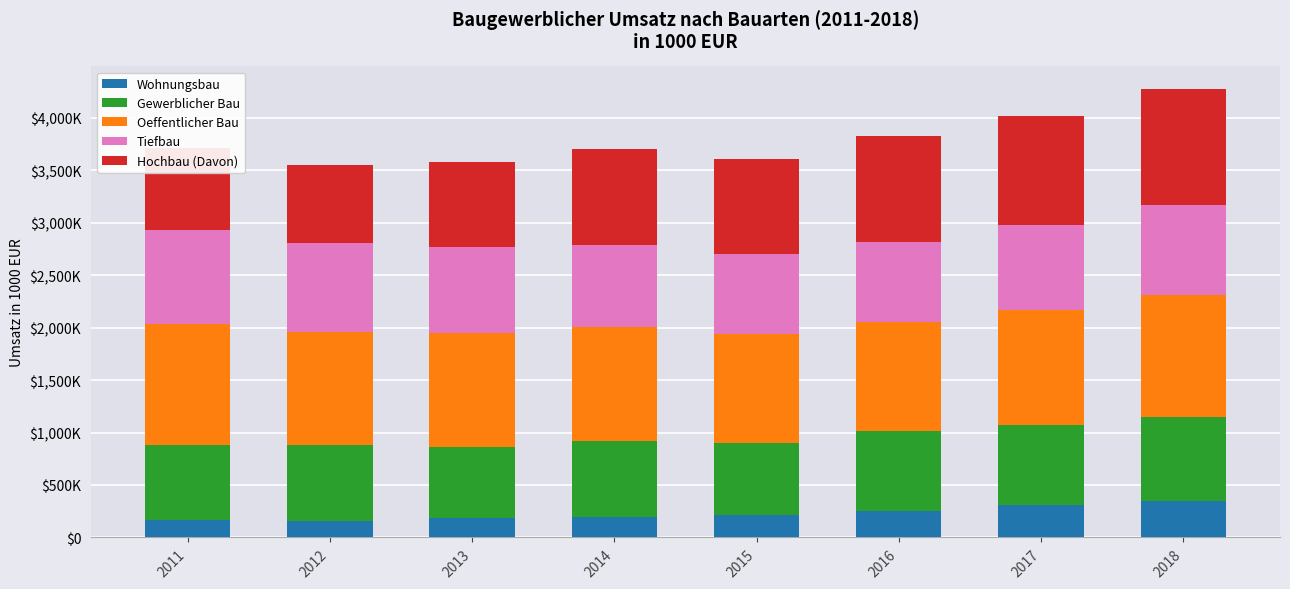

Where is Tiefbau nearest to the value 832461?

2012